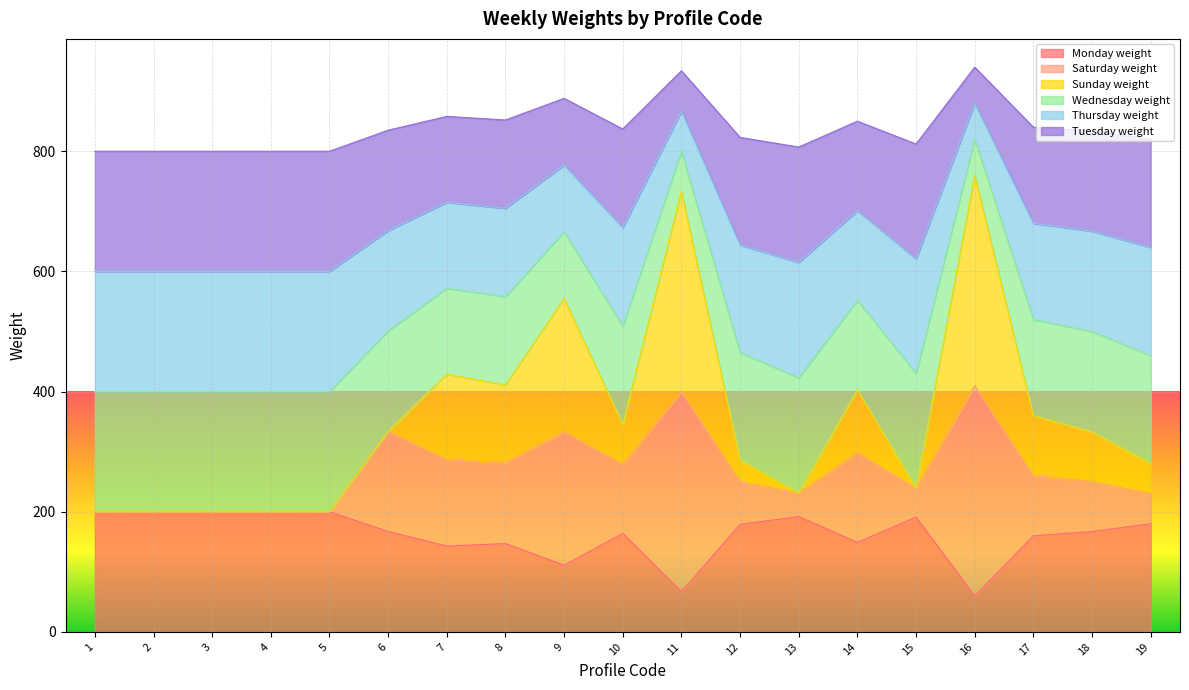

Reading left to right, what are all the values shown in this chart?

Monday weight: 1=200	2=200	3=200	4=200	5=200	6=167	7=143	8=147	9=111	10=164	11=67	12=179	13=192	14=149	15=191	16=60	17=160	18=167	19=180
Saturday weight: 1=200	2=200	3=200	4=200	5=200	6=334	7=286	8=282	9=333	10=279	11=400	12=250	13=231	14=298	15=239	16=410	17=260	18=250	19=230
Sunday weight: 1=200	2=200	3=200	4=200	5=200	6=334	7=429	8=411	9=555	10=345	11=733	12=286	13=231	14=403	15=239	16=760	17=360	18=333	19=280
Wednesday weight: 1=400	2=400	3=400	4=400	5=400	6=501	7=572	8=558	9=666	10=509	11=800	12=465	13=423	14=552	15=430	16=820	17=520	18=500	19=460
Thursday weight: 1=600	2=600	3=600	4=600	5=600	6=668	7=715	8=705	9=777	10=673	11=867	12=644	13=615	14=701	15=621	16=880	17=680	18=667	19=640
Tuesday weight: 1=800	2=800	3=800	4=800	5=800	6=835	7=858	8=852	9=888	10=837	11=934	12=823	13=807	14=850	15=812	16=940	17=840	18=834	19=820